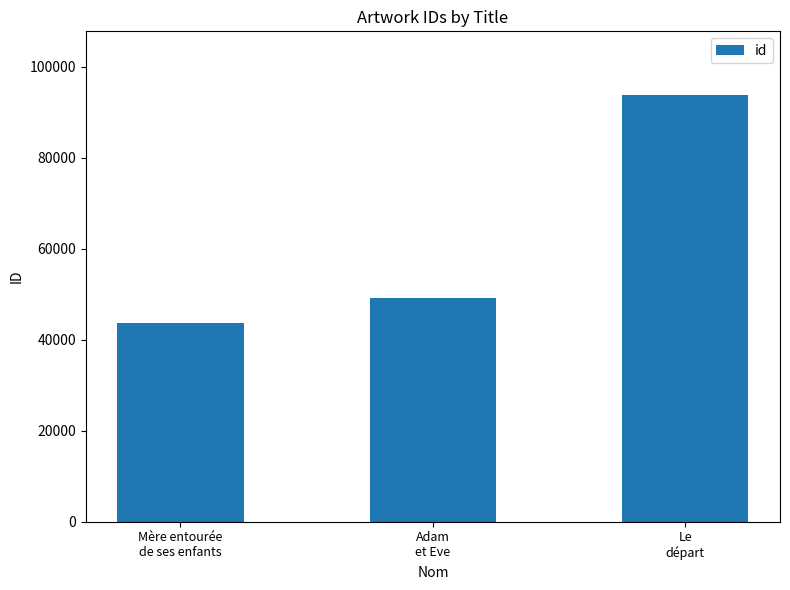

Reading left to right, extract all data points from this chart.

43677	49030	93694